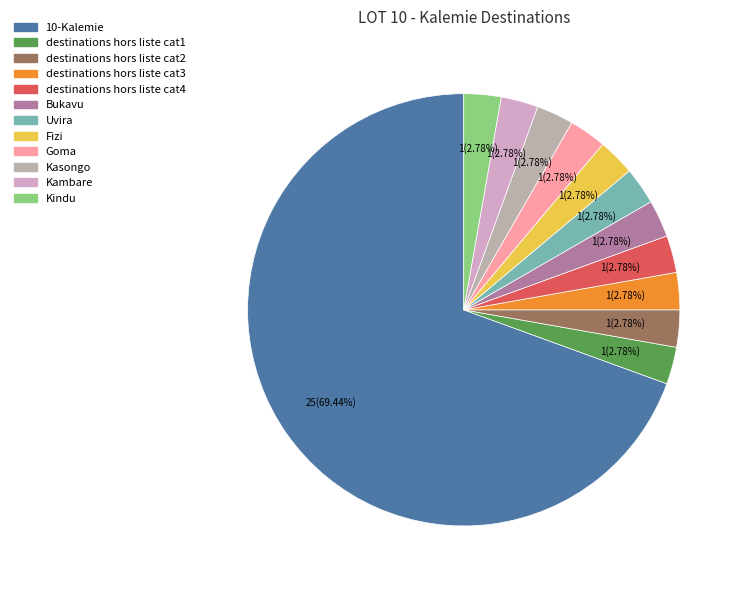

Rank the categories by value from highest to lowest.

10-Kalemie, destinations hors liste cat1, destinations hors liste cat2, destinations hors liste cat3, destinations hors liste cat4, Bukavu, Uvira, Fizi, Goma, Kasongo, Kambare, Kindu